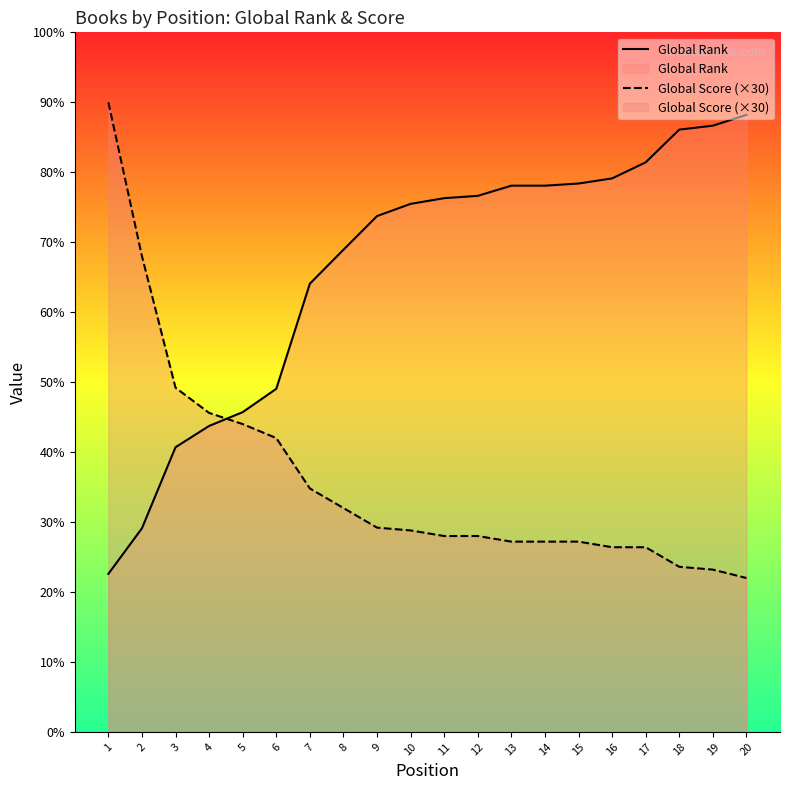

Reading right to left, extract all data points from this chart.

Global Rank: 20=6615	19=6499	18=6457	17=6106	16=5934	15=5879	14=5856	13=5856	12=5747	11=5722	10=5661	9=5530	8=5169	7=4805	6=3678	5=3428	4=3280	3=3052	2=2183	1=1694
Global Score (×30): 20=1650	19=1740	18=1770	17=1980	16=1980	15=2040	14=2040	13=2040	12=2100	11=2100	10=2160	9=2190	8=2400	7=2610	6=3150	5=3300	4=3420	3=3690	2=5100	1=6750